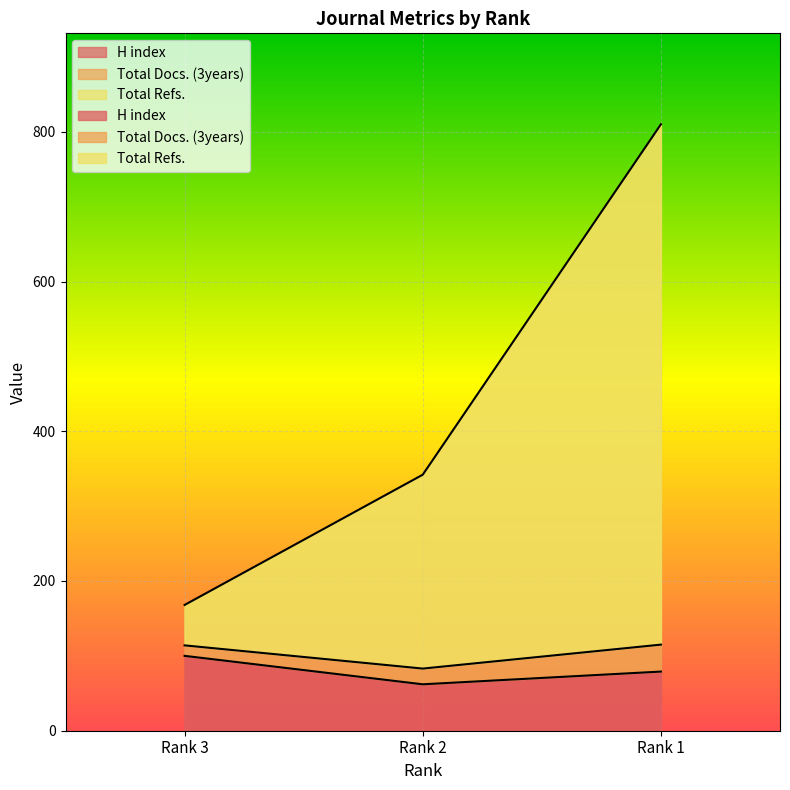

List the labels in order of H index value, smallest first.

Rank 2, Rank 1, Rank 3